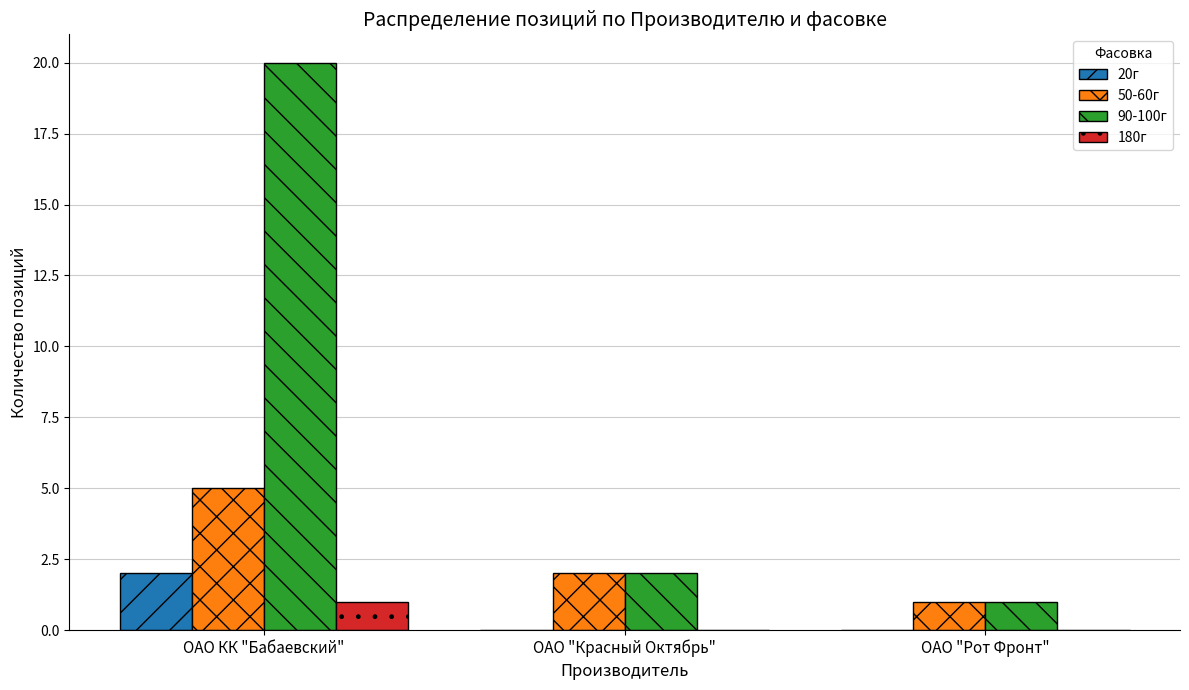

Between ОАО КК "Бабаевский" and ОАО "Красный Октябрь", which series saw the biggest shift?

90-100г